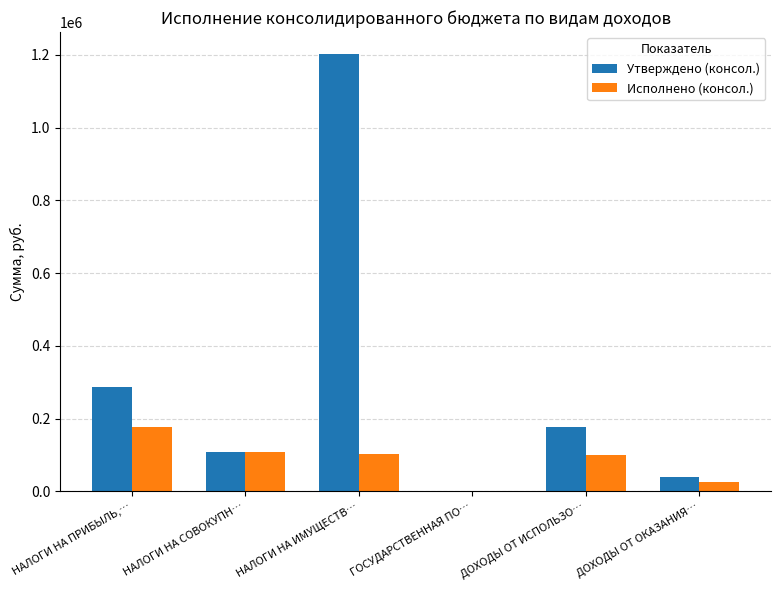

At which category is the sum across all series the highest?

НАЛОГИ НА ИМУЩЕСТВ…